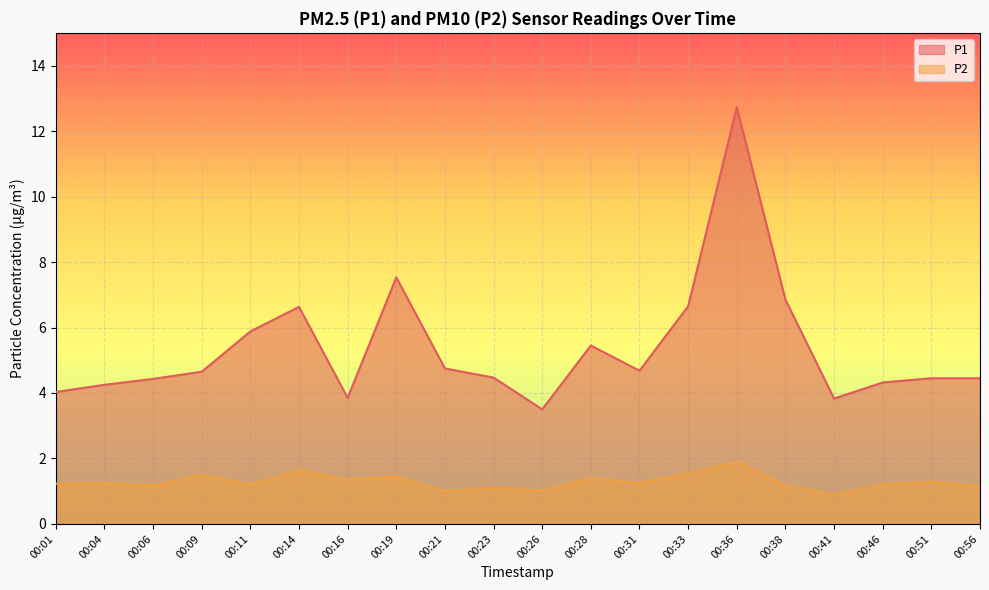

What are all the series names shown in the legend?

P1, P2